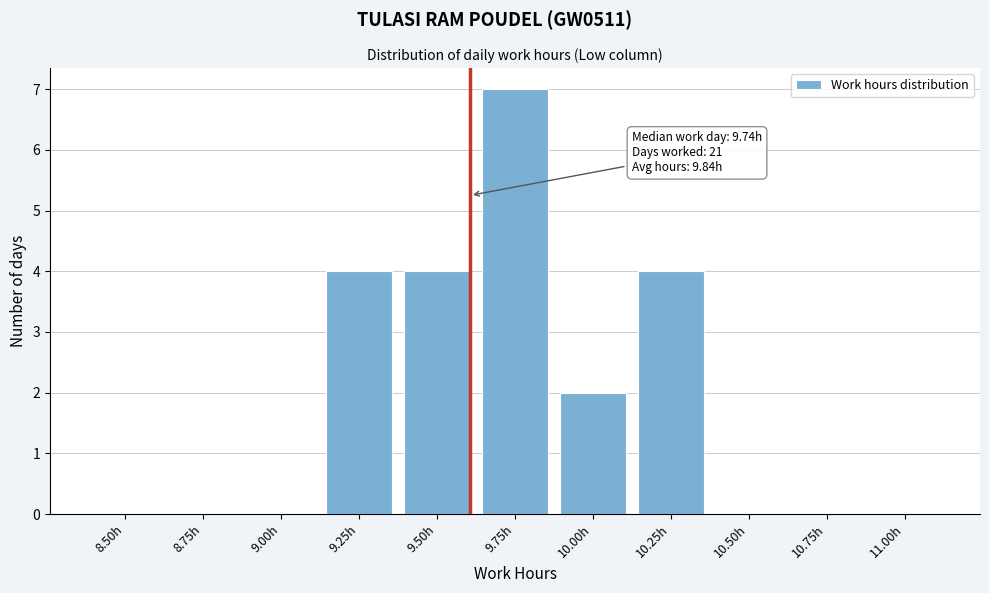

Reading left to right, transcribe all the data shown in this chart.

8.50h=0	8.75h=0	9.00h=0	9.25h=4	9.50h=4	9.75h=7	10.00h=2	10.25h=4	10.50h=0	10.75h=0	11.00h=0